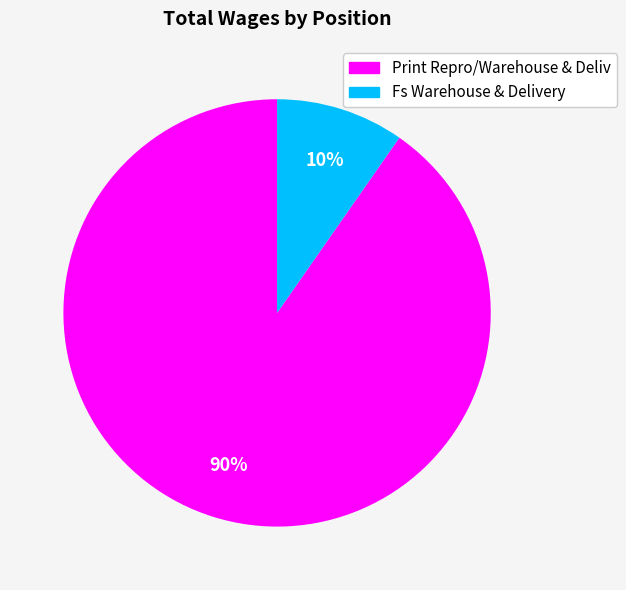

The Fs Warehouse & Delivery slice represents 1% of the pie. True or false?

False